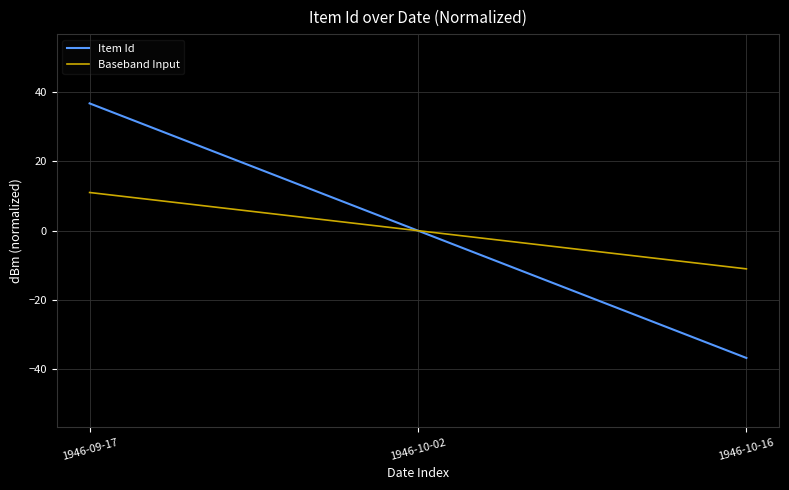

Which category has the lowest value in the Baseband Input series?

1946-10-16